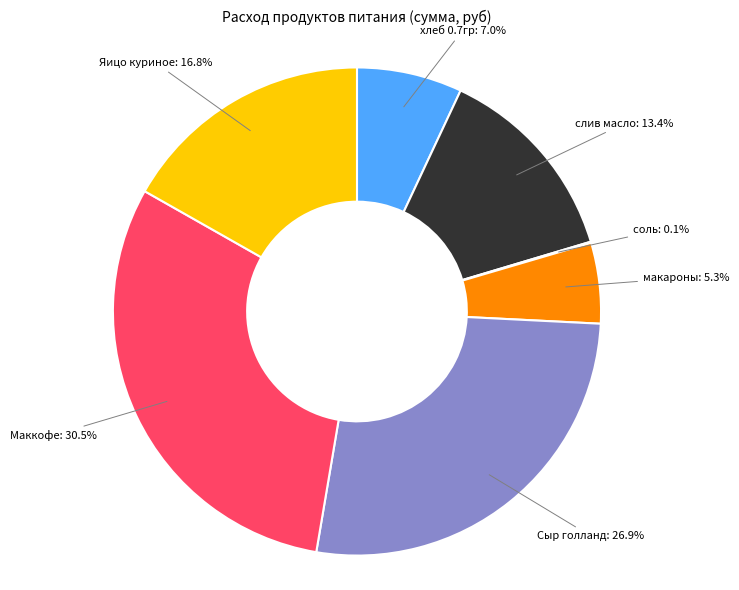

Combined, do Маккофе and Сыр голланд account for over 50%?

Yes